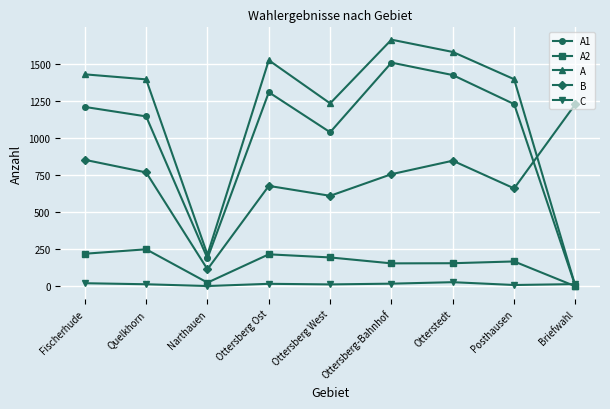

Where is the first local minimum for B?

Narthauen